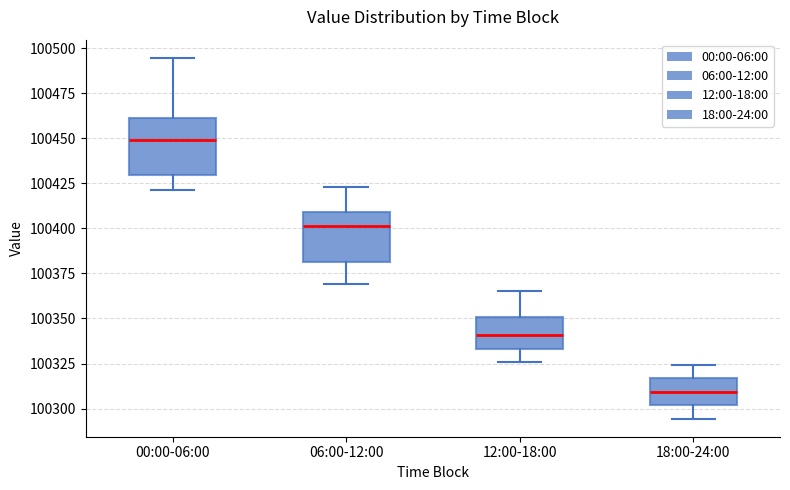

Which box has the highest median line?

00:00-06:00